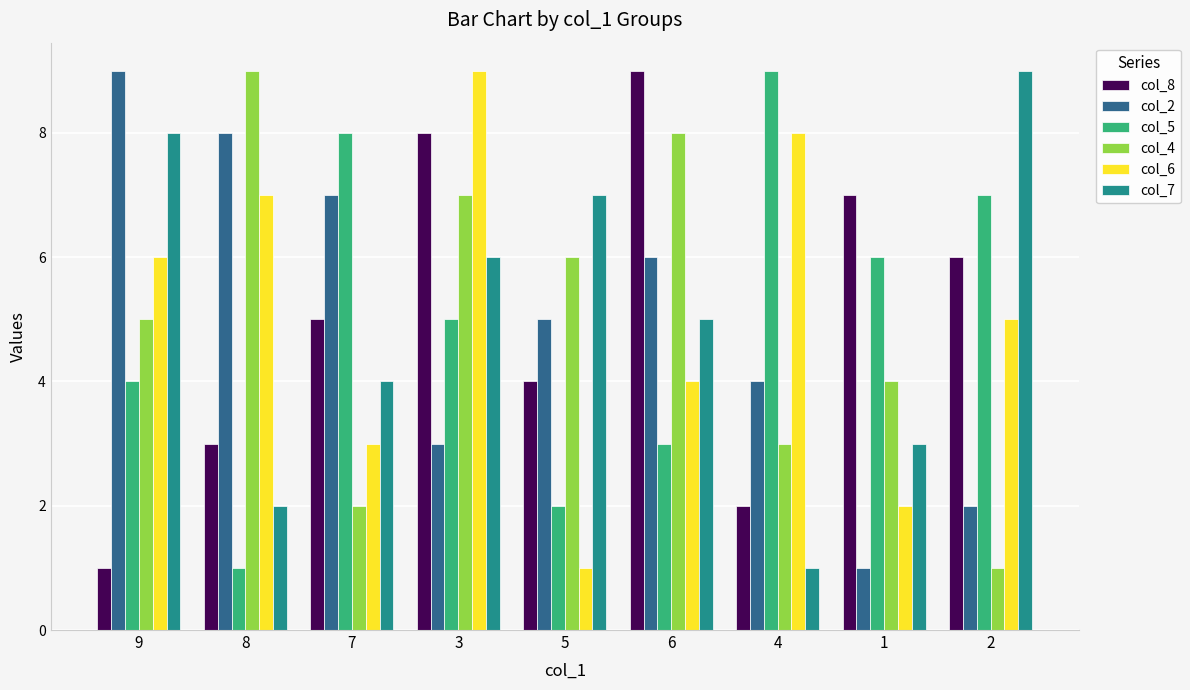

What is the sum of the col_2 values at 7 and 6?

13